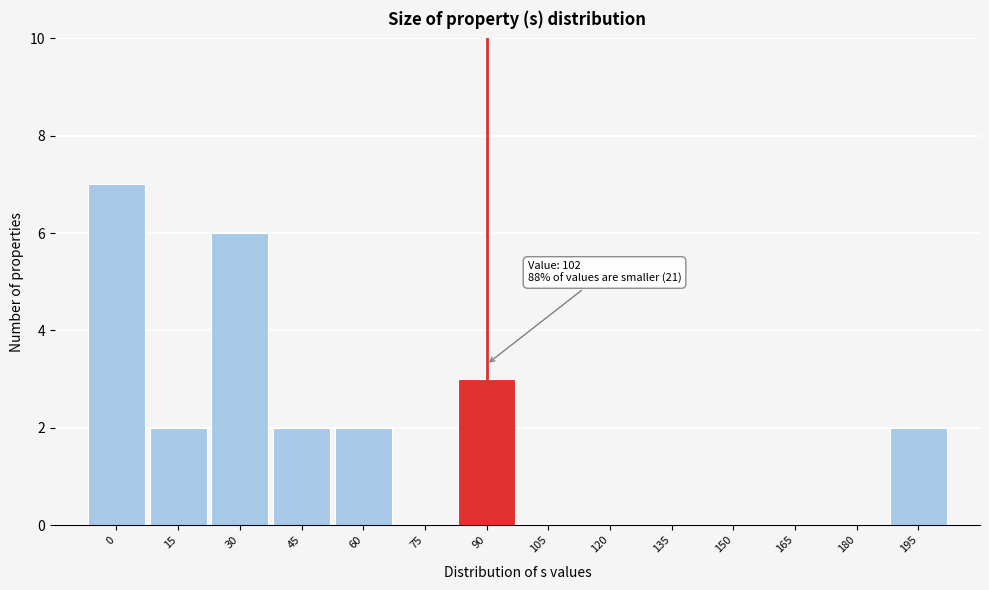

Reading left to right, extract all data points from this chart.

0=7	15=2	30=6	45=2	60=2	75=0	90=3	105=0	120=0	135=0	150=0	165=0	180=0	195=2